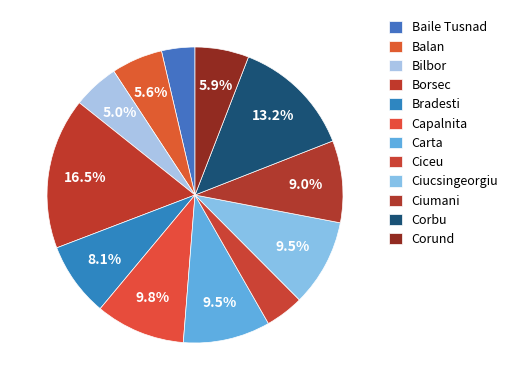

Is the sum of Balan and Ciceu greater than half?

No